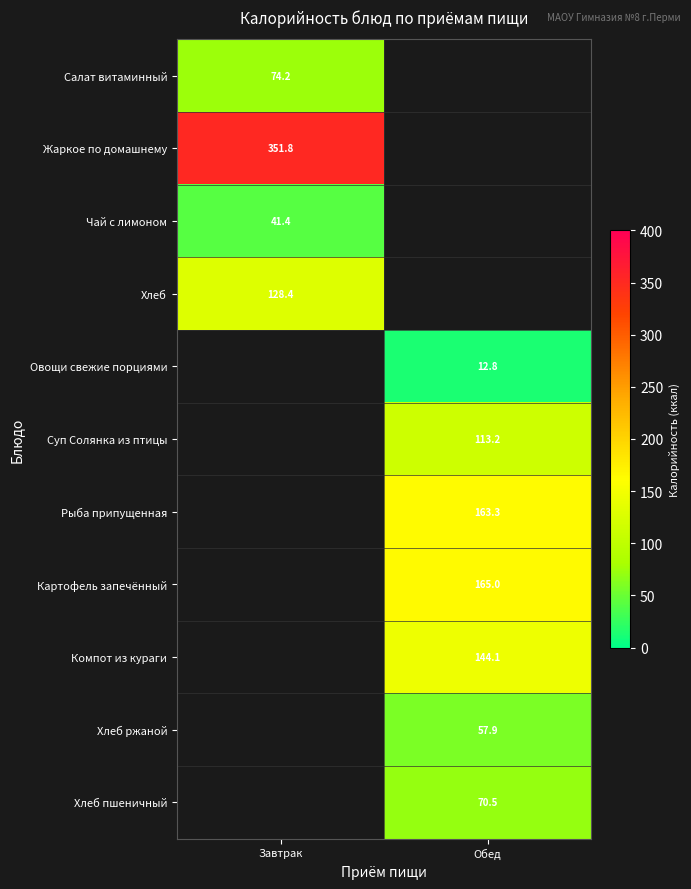

True or false: Хлеб ржаной has a value of 83.0 at Обед.

False